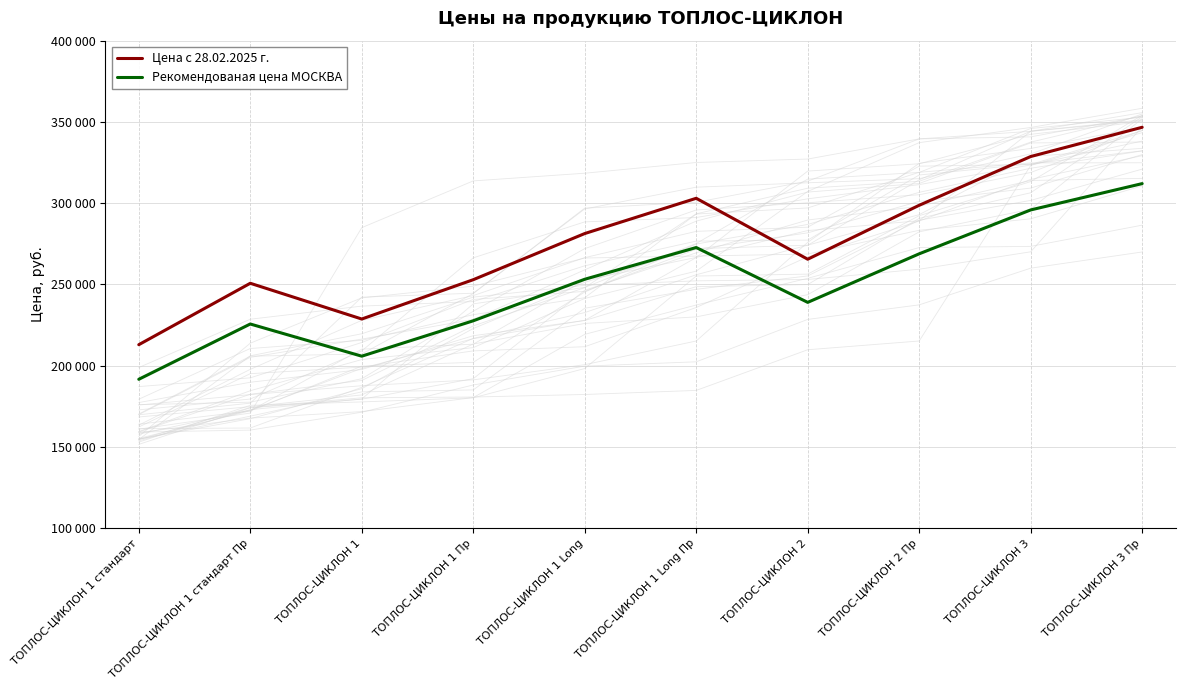

Between ТОПЛОС-ЦИКЛОН 2 and ТОПЛОС-ЦИКЛОН 1, which is larger?

ТОПЛОС-ЦИКЛОН 2